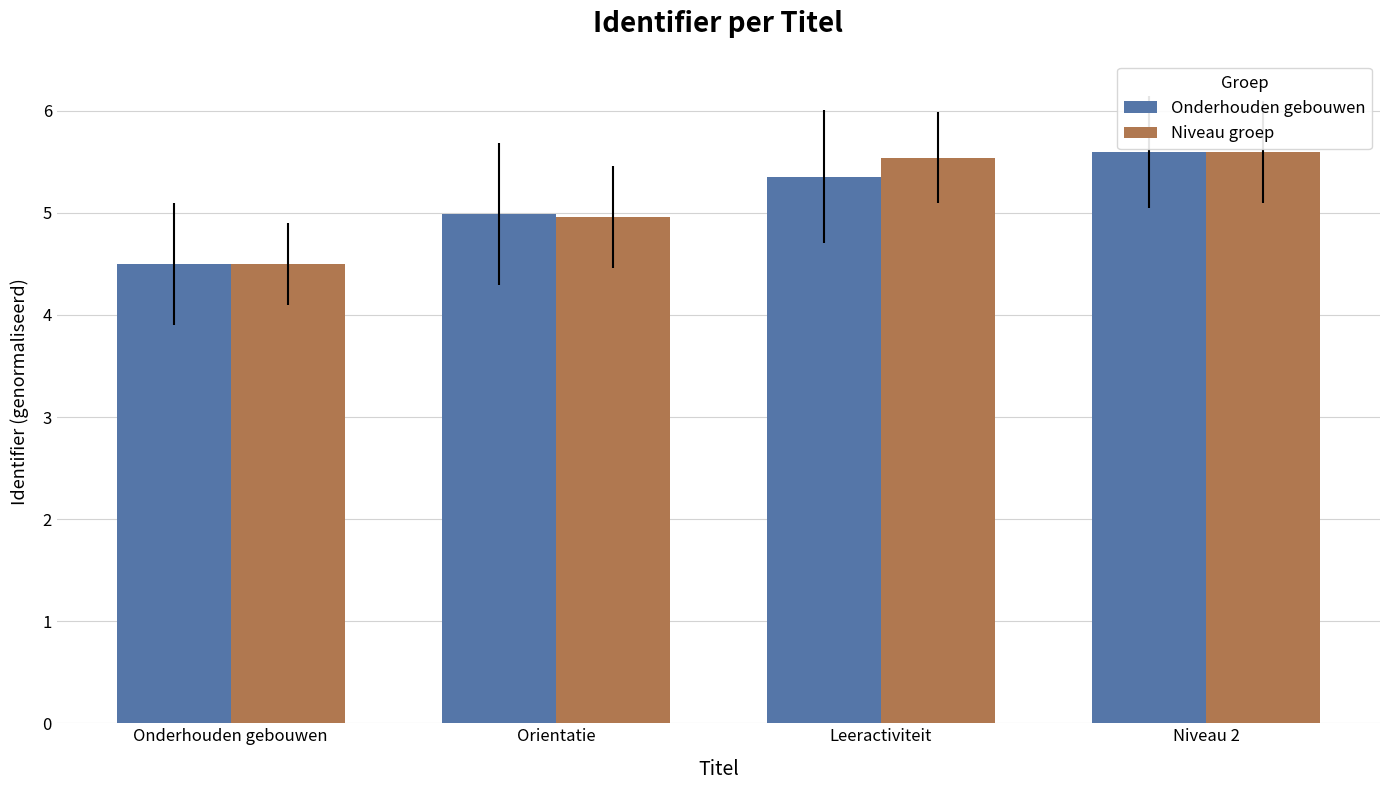

Rank the categories by Onderhouden gebouwen value from highest to lowest.

Niveau 2, Leeractiviteit, Orientatie, Onderhouden gebouwen